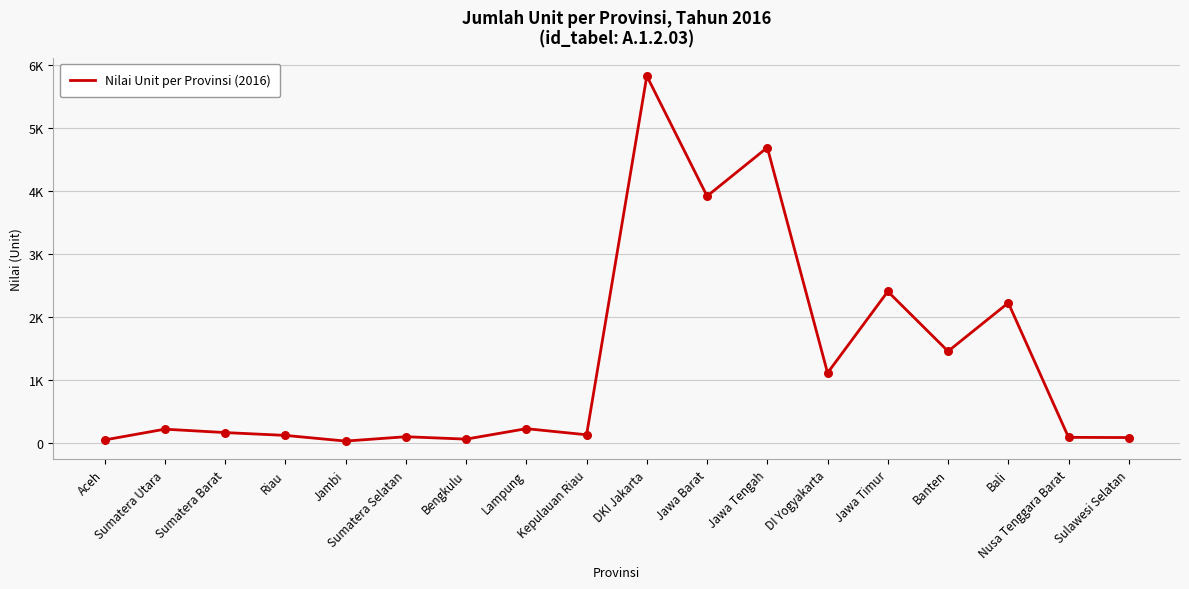

Between Bali and Jawa Timur, which is larger?

Jawa Timur